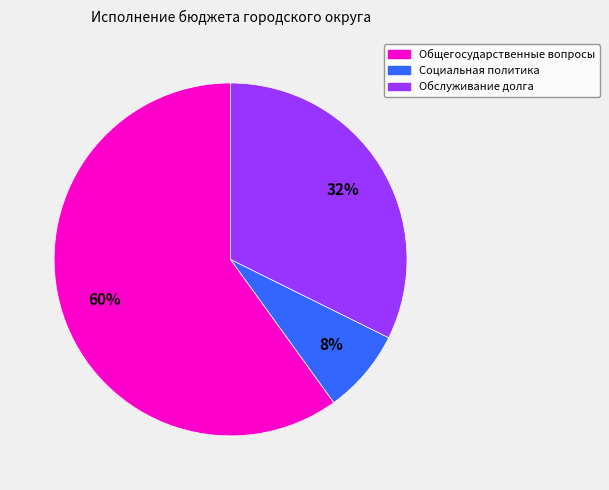

How many slices are in this pie chart?

3